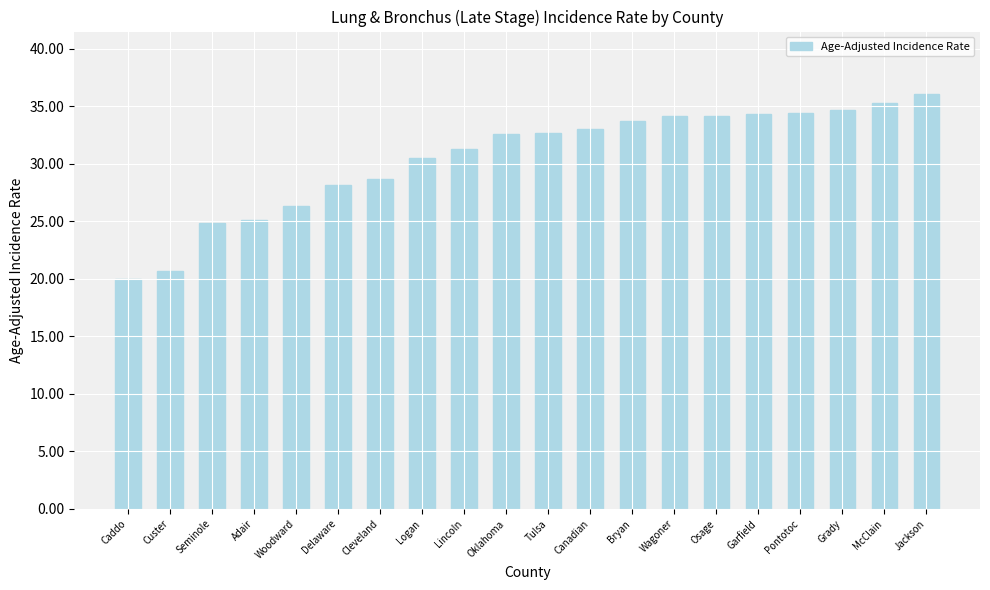

What is the label of the 6th bar from the left?

Delaware